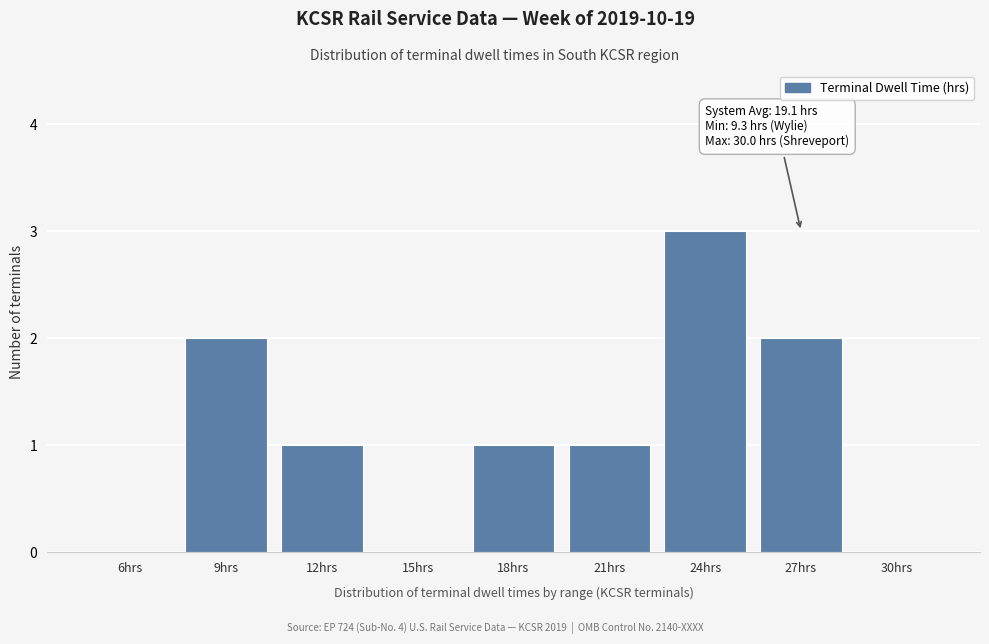

Reading left to right, extract all data points from this chart.

6hrs=0	9hrs=2	12hrs=1	15hrs=0	18hrs=1	21hrs=1	24hrs=3	27hrs=2	30hrs=0